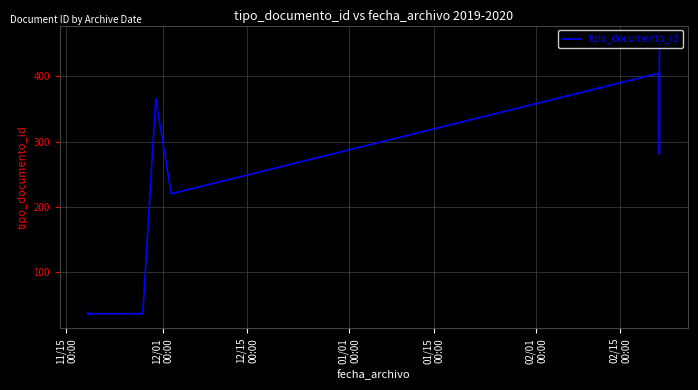

What is the smallest value displayed?

35